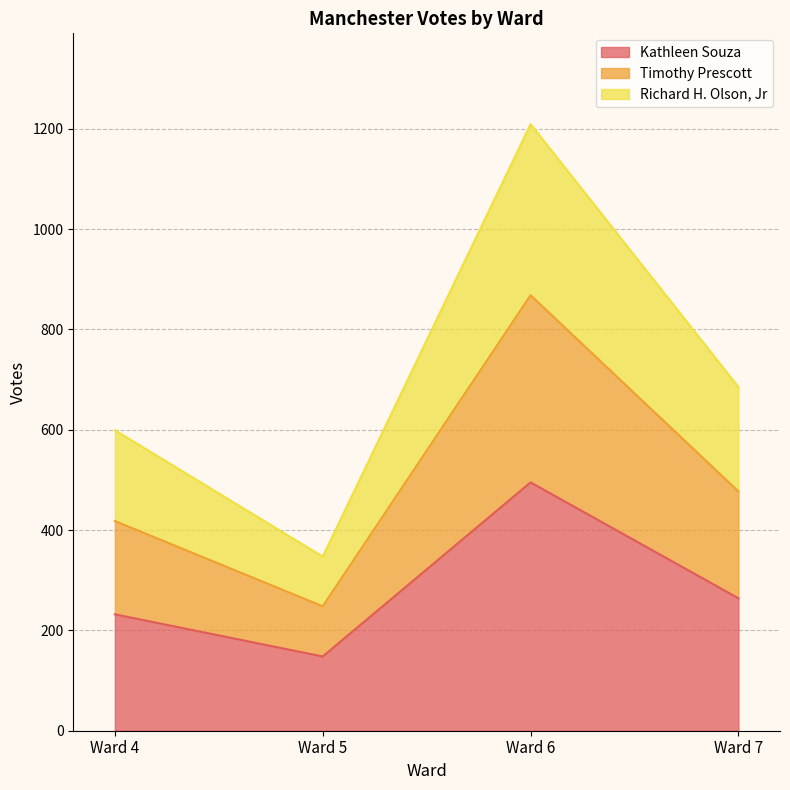

How many lines are shown in the chart?

3